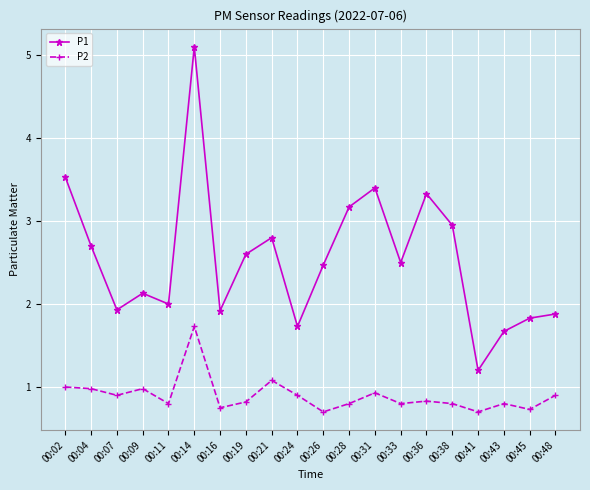

At which category does the chart reach its peak across all series?

00:14